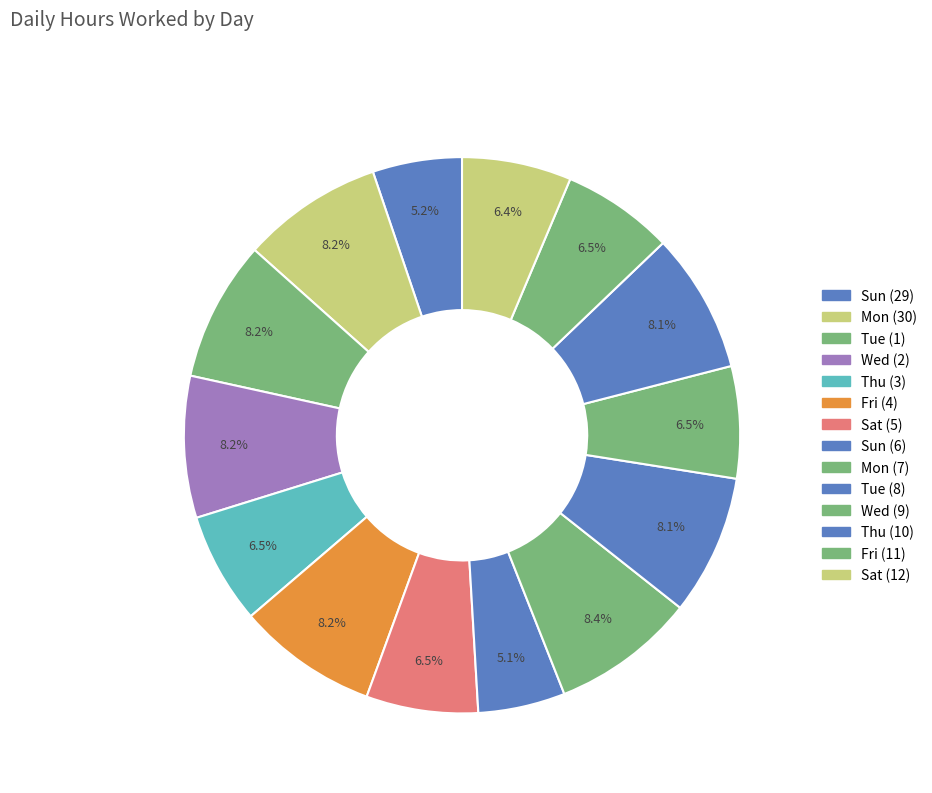

Is it true that Fri (4) is 1% of the pie?

False